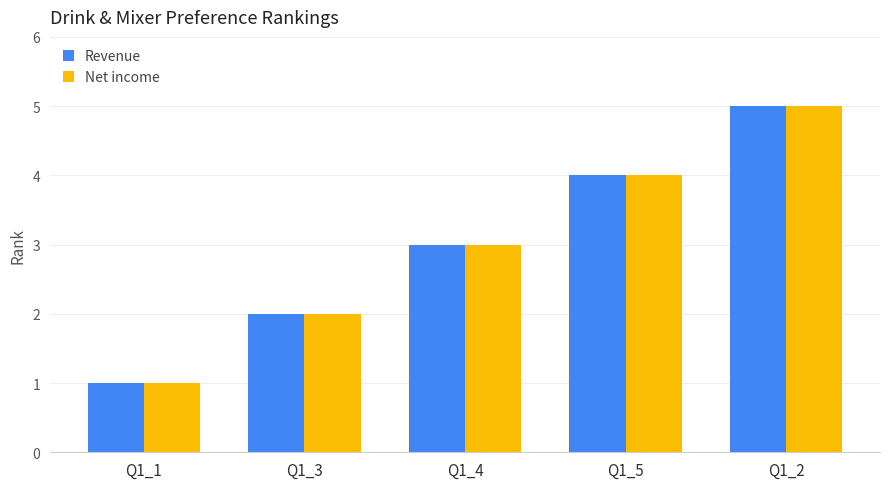

Is it true that Revenue equals 4 at Q1_5?

True